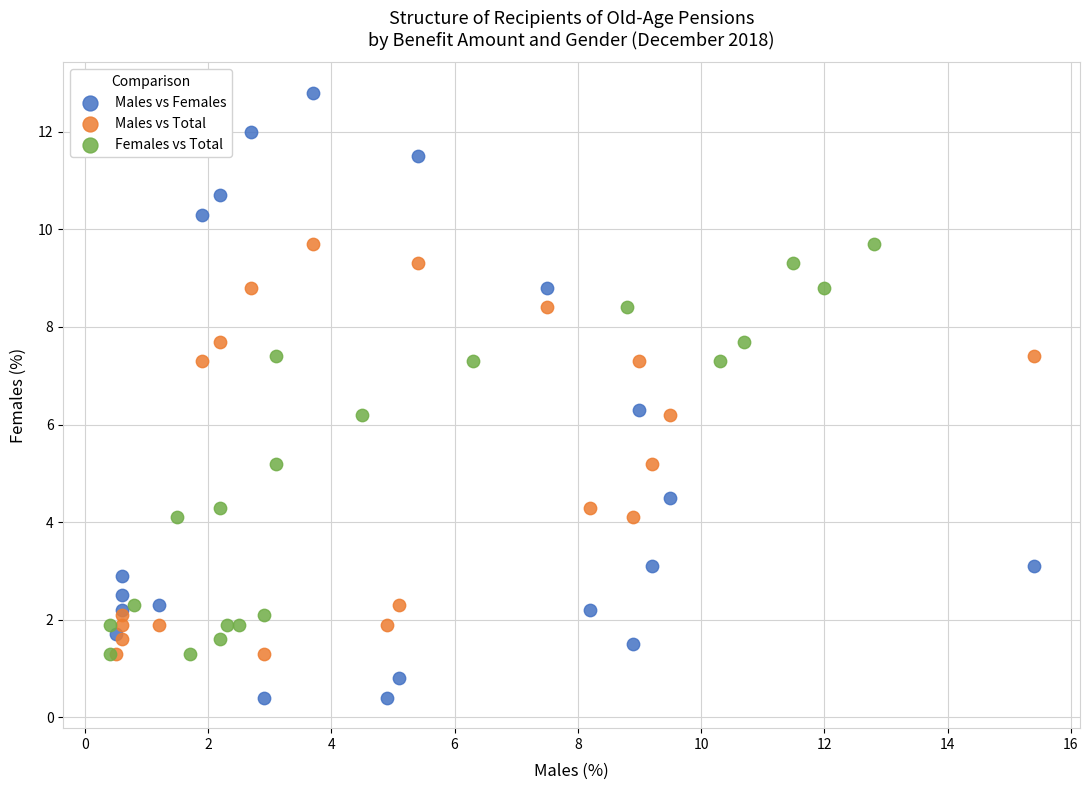

Which series has the largest Y range (max minus min)?

Males vs Females